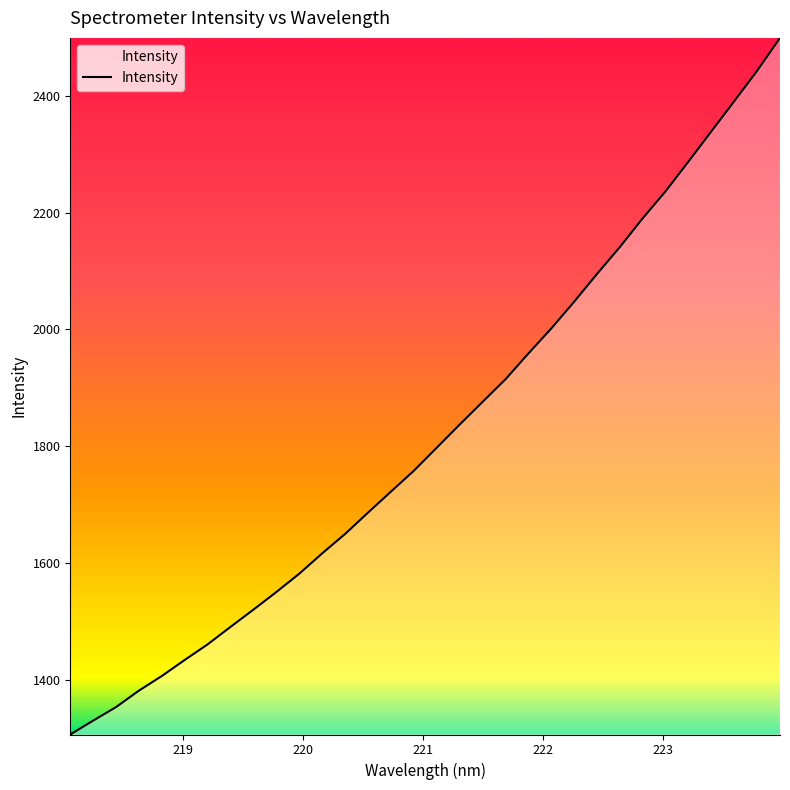

What is the smallest value displayed?

1306.4